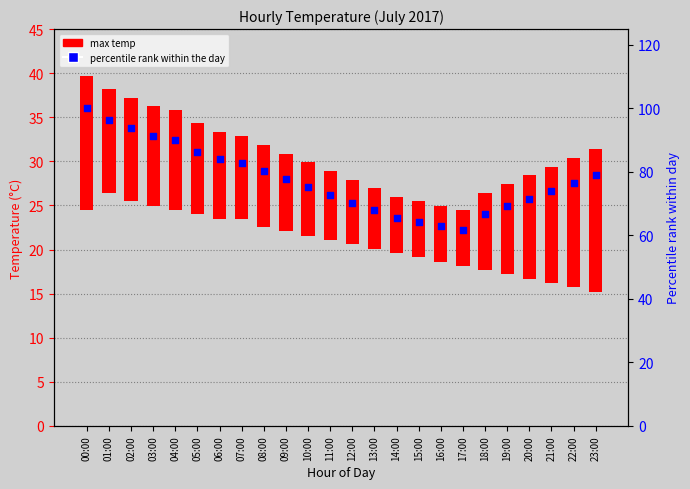

At how many categories does at least one series exceed 44?

24